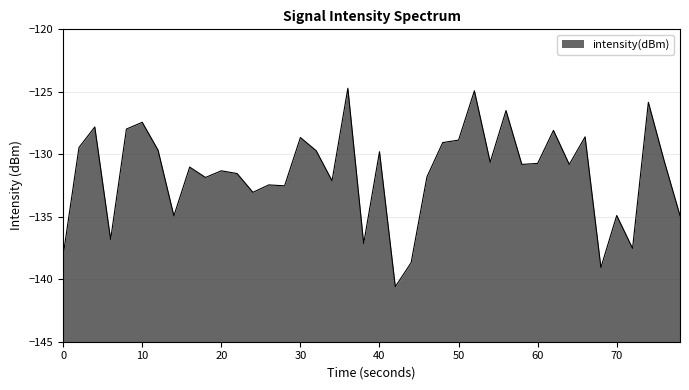

How many points are lower than both their immediate neighbors (excluding endpoints)?

13